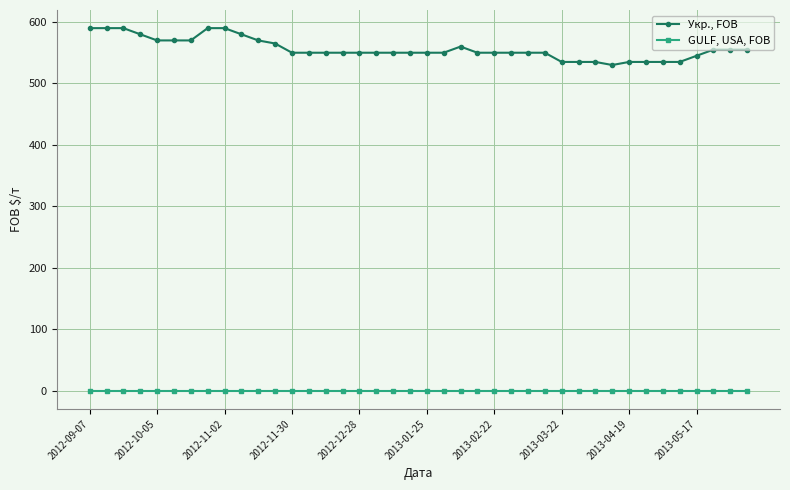

Which series has the largest total across all categories?

Укр., FOB